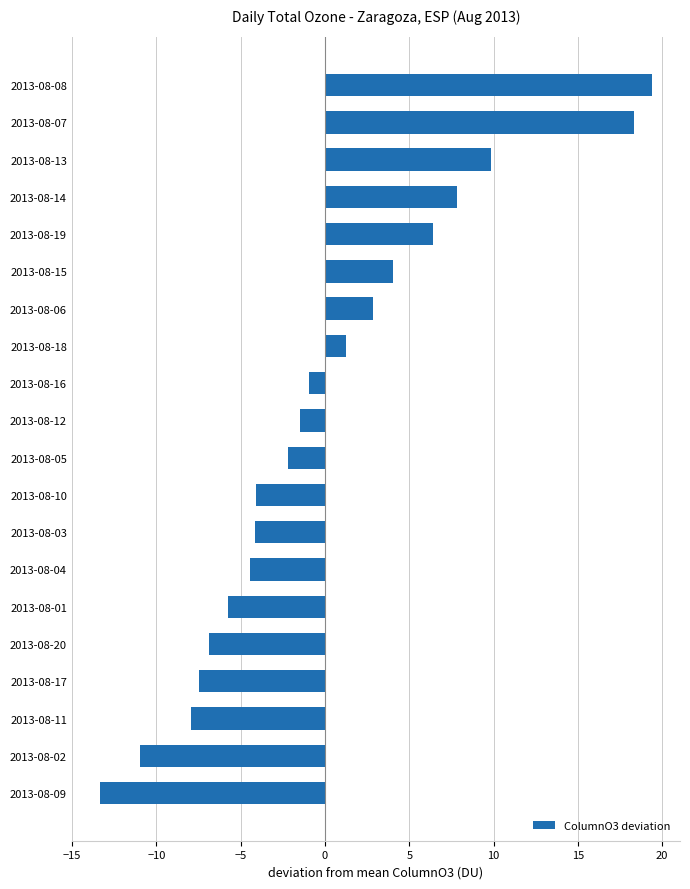

At which label is the value closest to 3?

2013-08-06